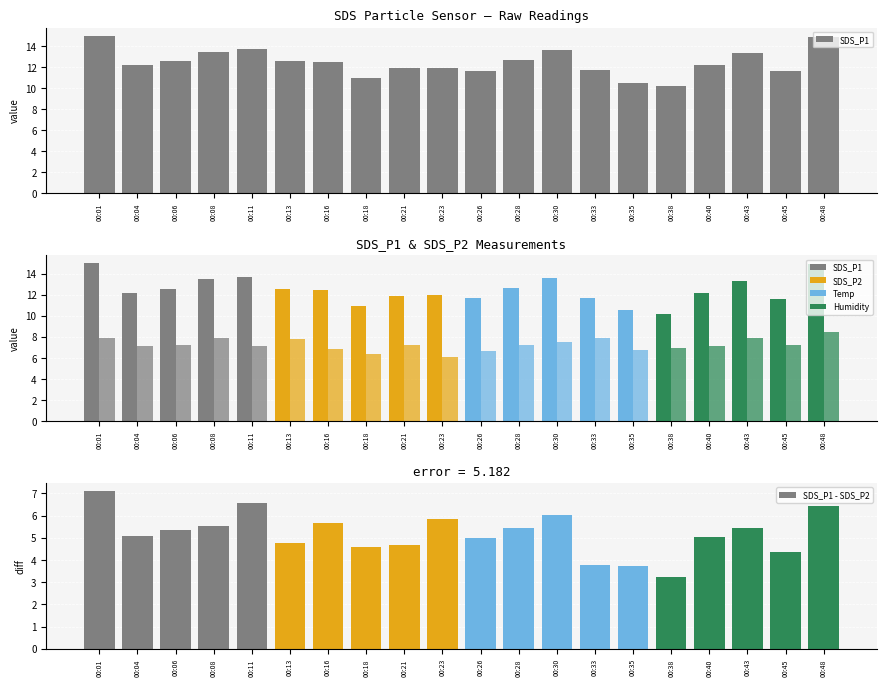

What is the maximum value for SDS_P1 - SDS_P2?

7.1